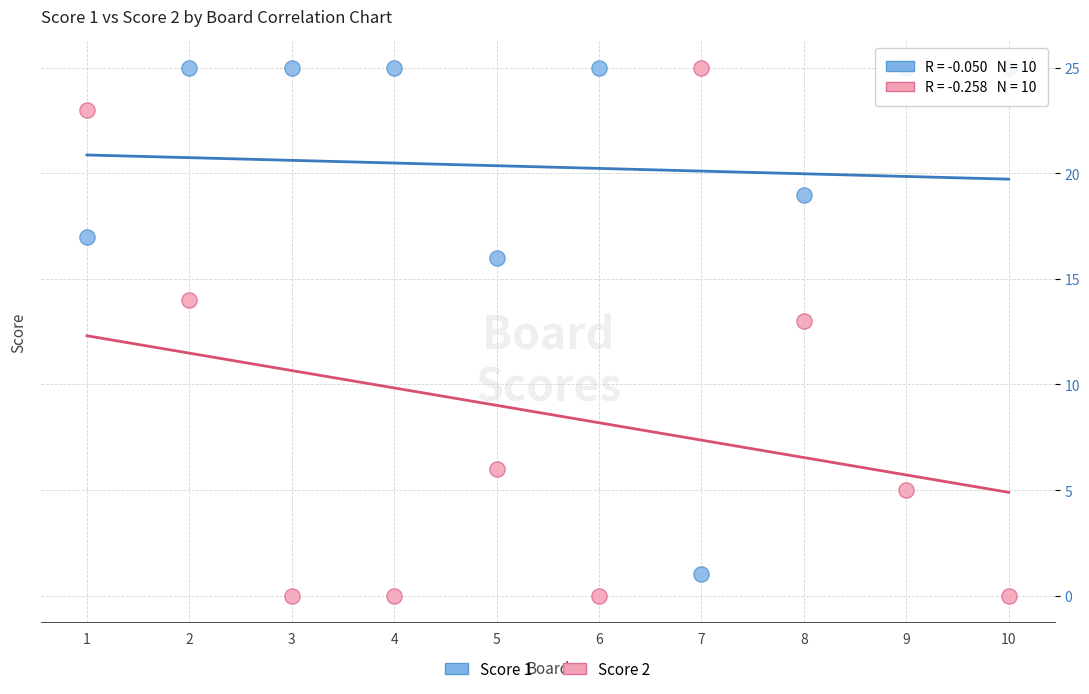

Across all data points, what is the range of Y values (max minus min)?

25